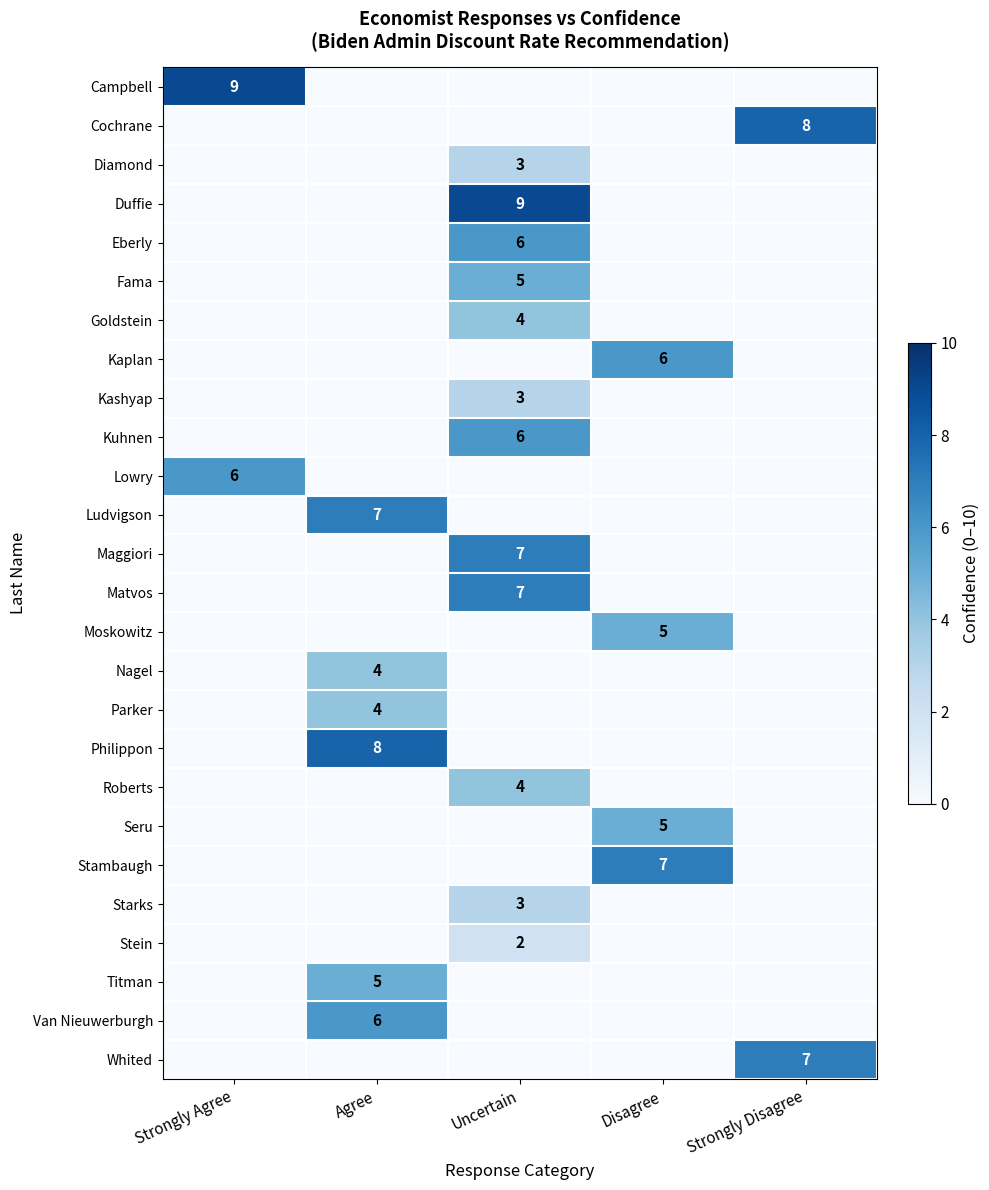

The value of Kuhnen at Uncertain is 9. True or false?

False